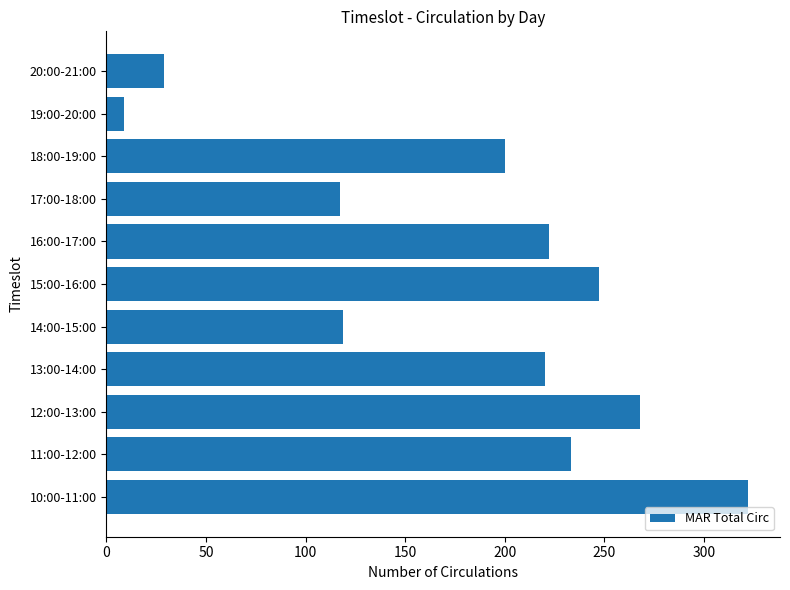

Reading bottom to top, what are all the values shown in this chart?

10:00-11:00=322	11:00-12:00=233	12:00-13:00=268	13:00-14:00=220	14:00-15:00=119	15:00-16:00=247	16:00-17:00=222	17:00-18:00=117	18:00-19:00=200	19:00-20:00=9	20:00-21:00=29